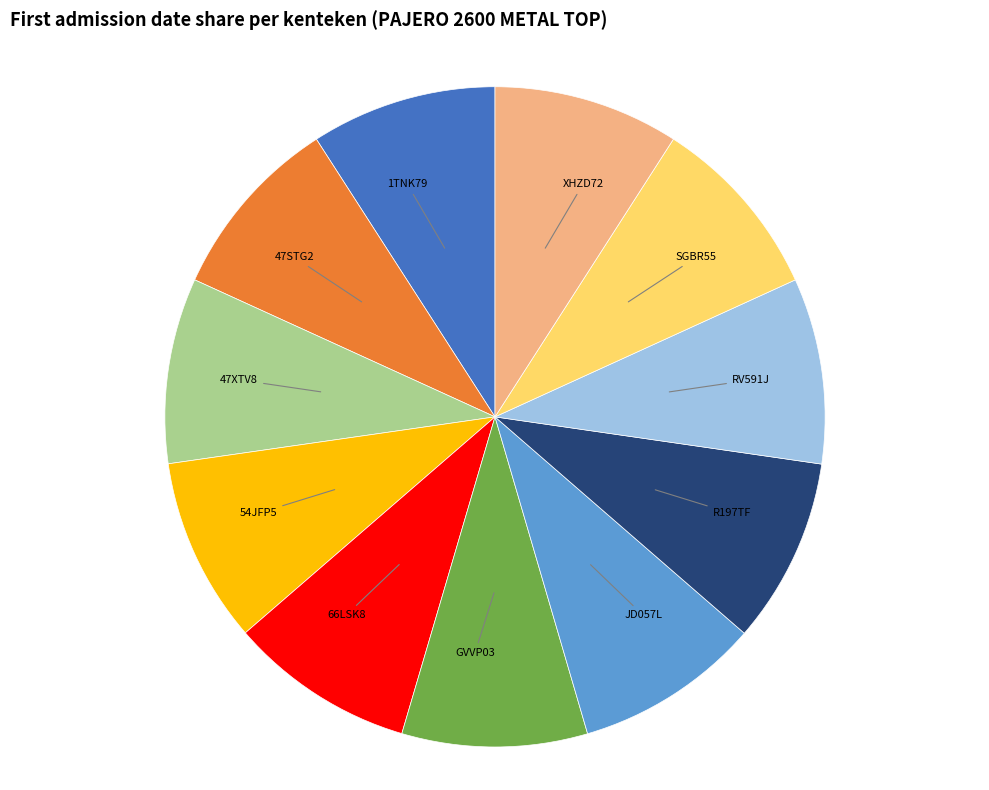

Does any single category account for the majority?

No